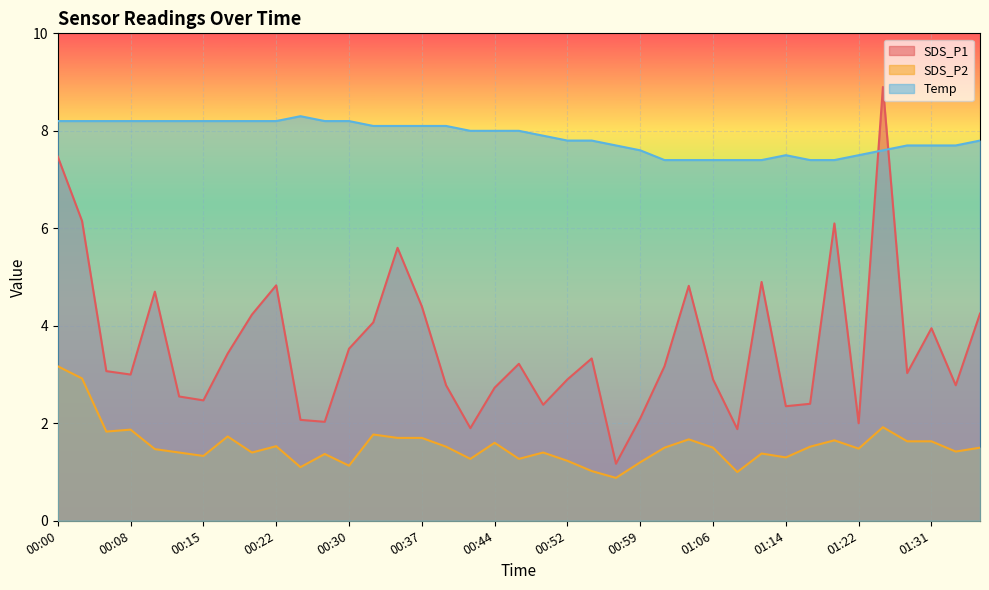

What is the sum of the SDS_P2 values at 00:05 and 01:22?

3.3